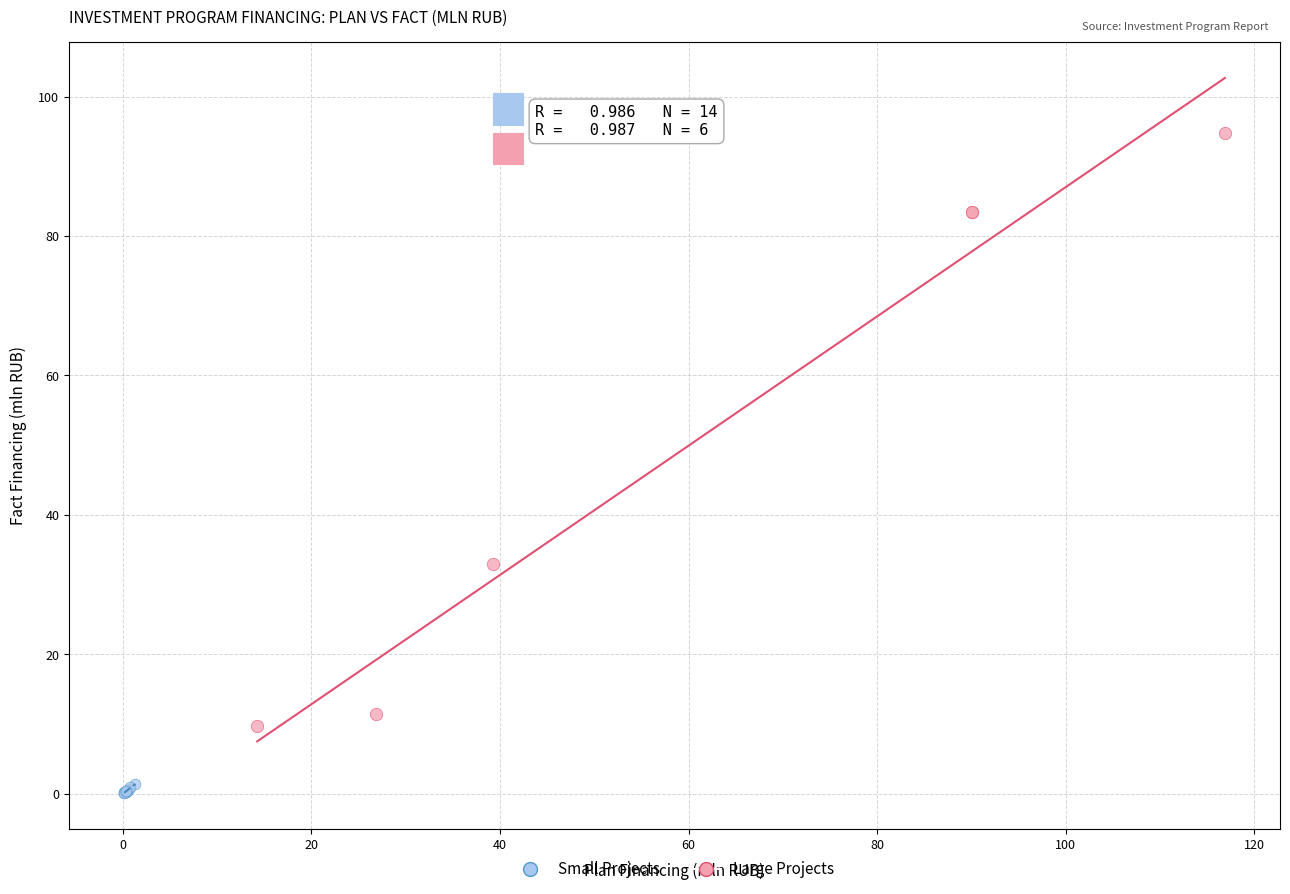

Which series has the largest Y range (max minus min)?

Large Projects